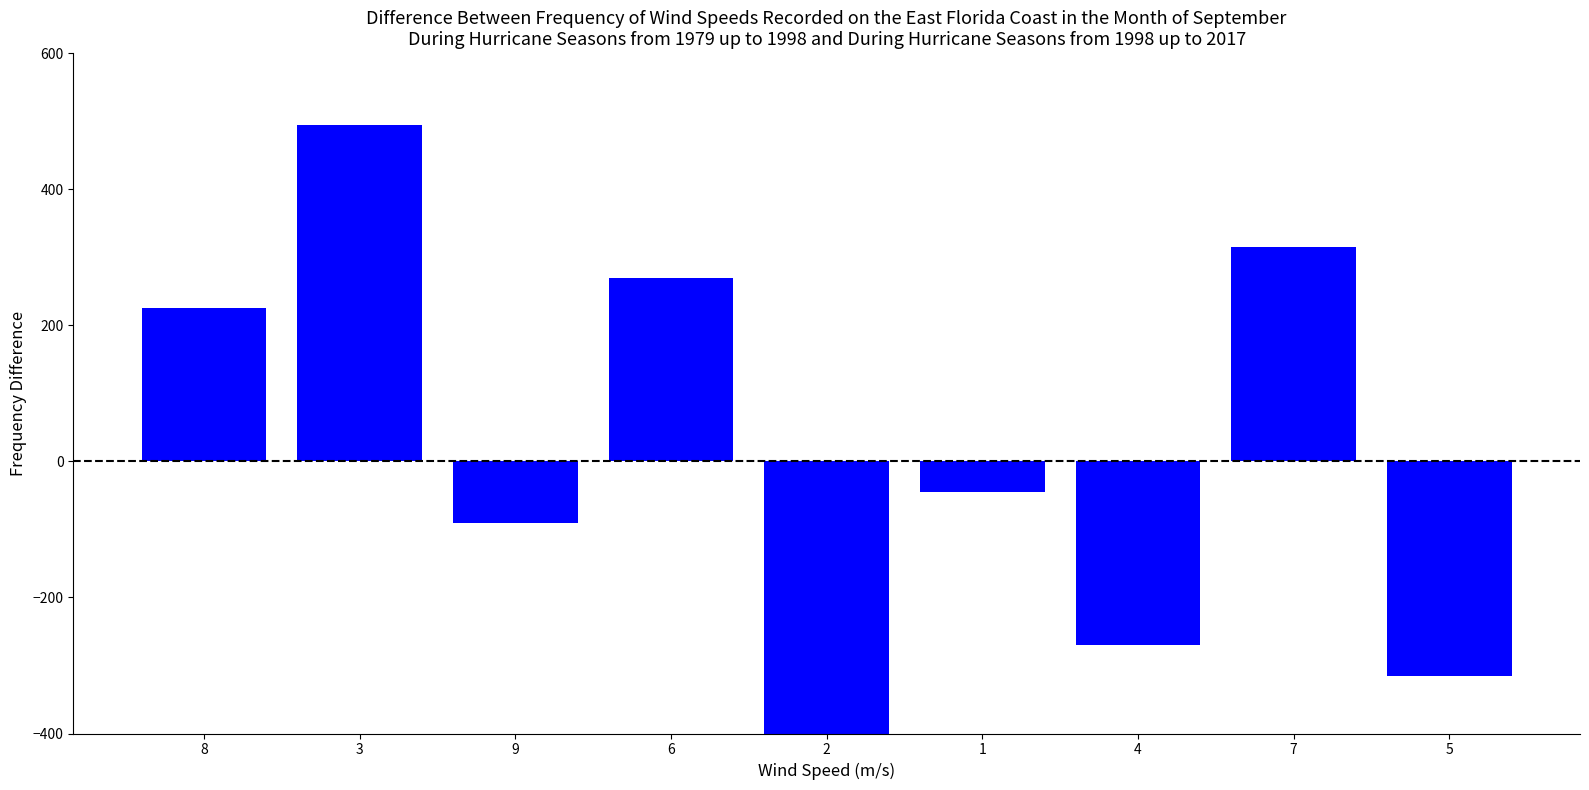

What is the difference between the second highest and second lowest values?

630